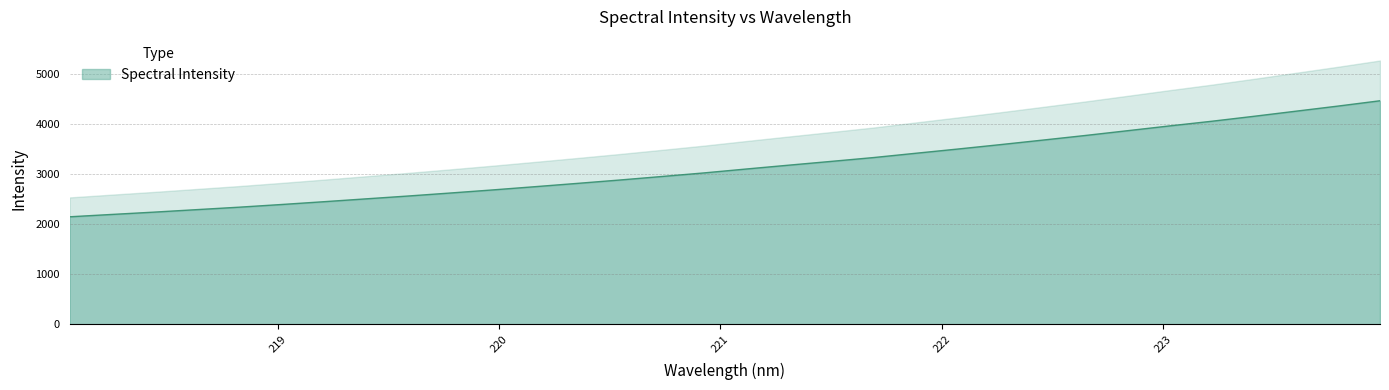

Which label corresponds to the smallest value in the chart?

218.0596